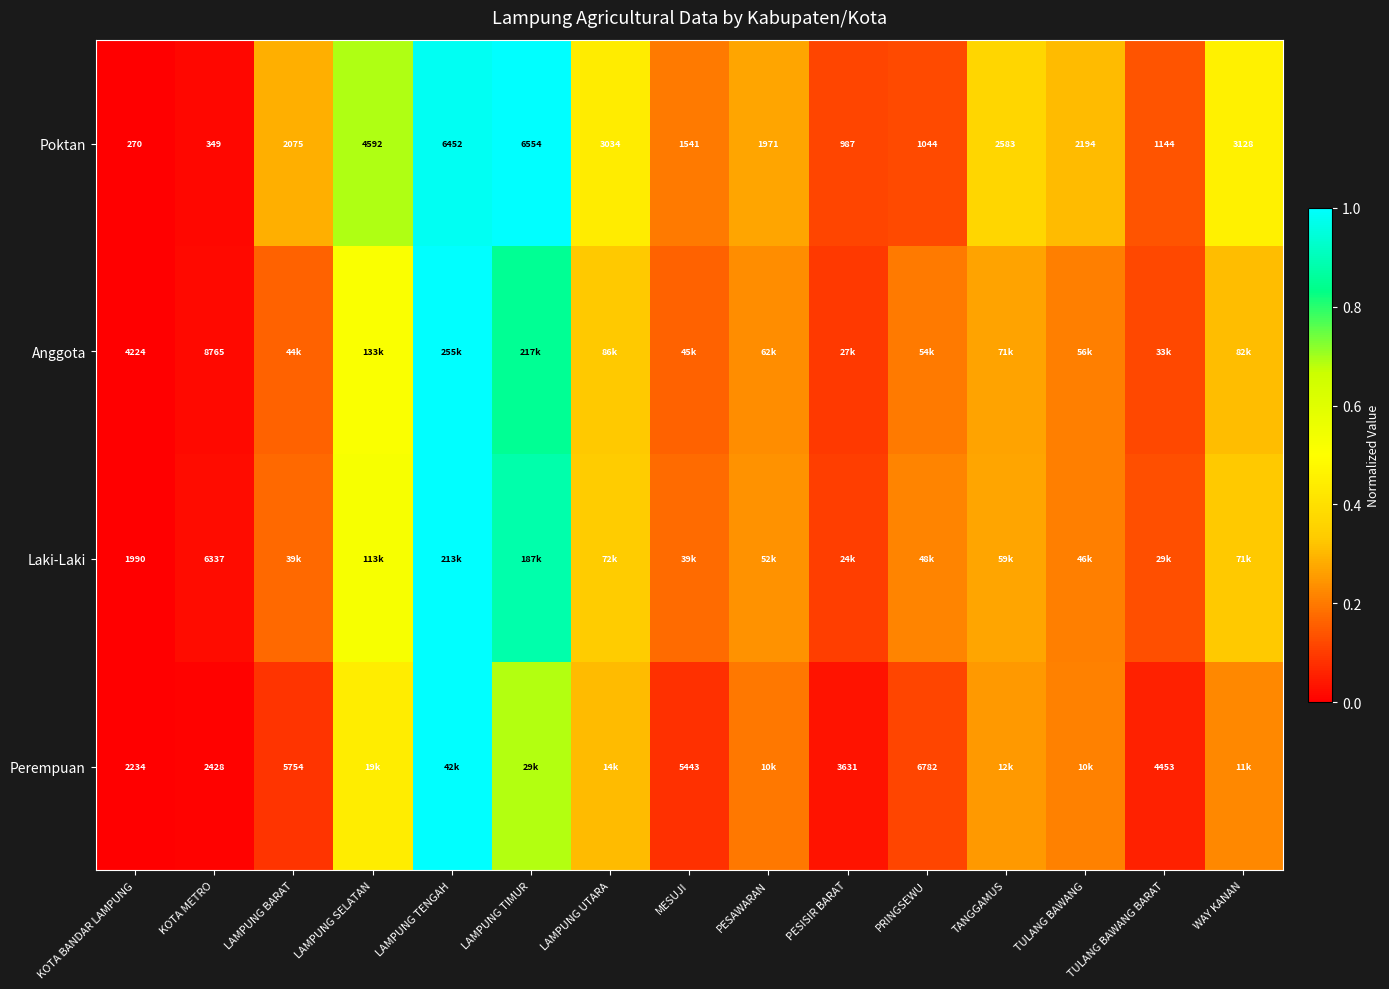

Where is Poktan nearest to the value 3412?

WAY KANAN